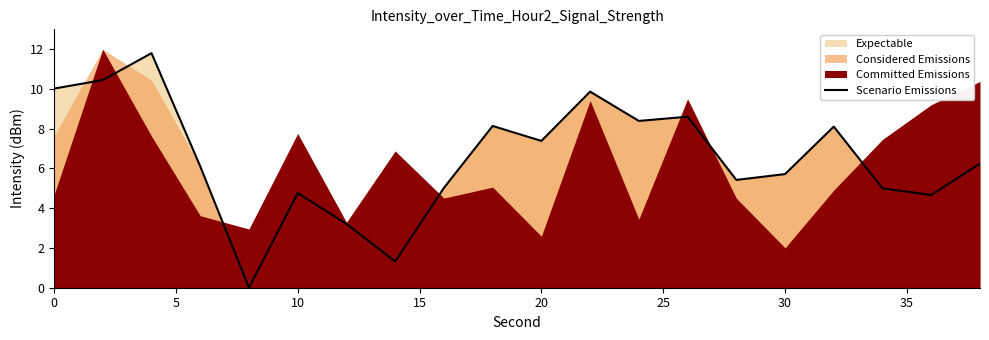

How many categories are shown in the chart?

20